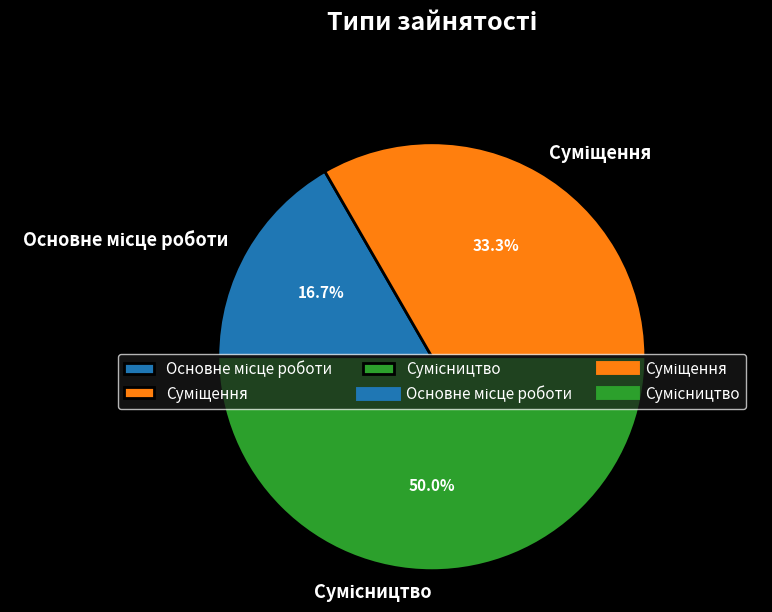

To the nearest percent, what percentage of the pie is Суміщення?

33%